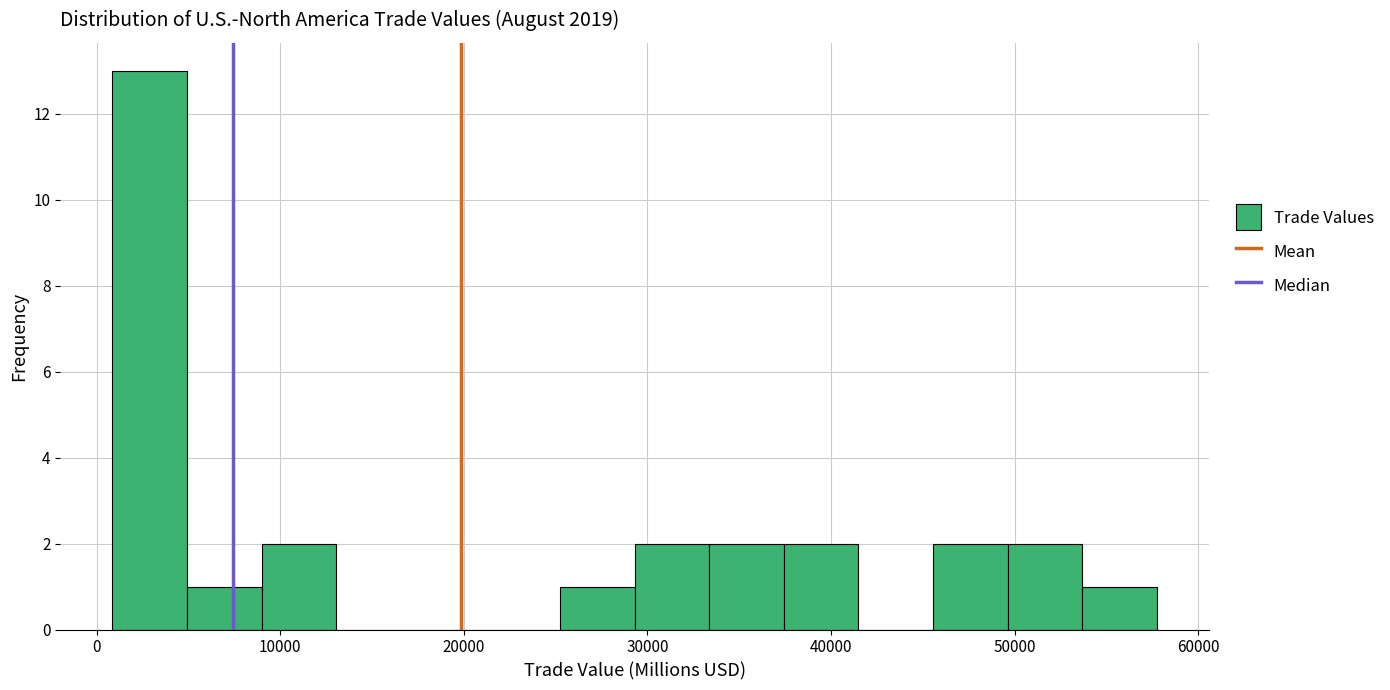

Over which range of the x-axis is the bar tallest?

1000 to 5000